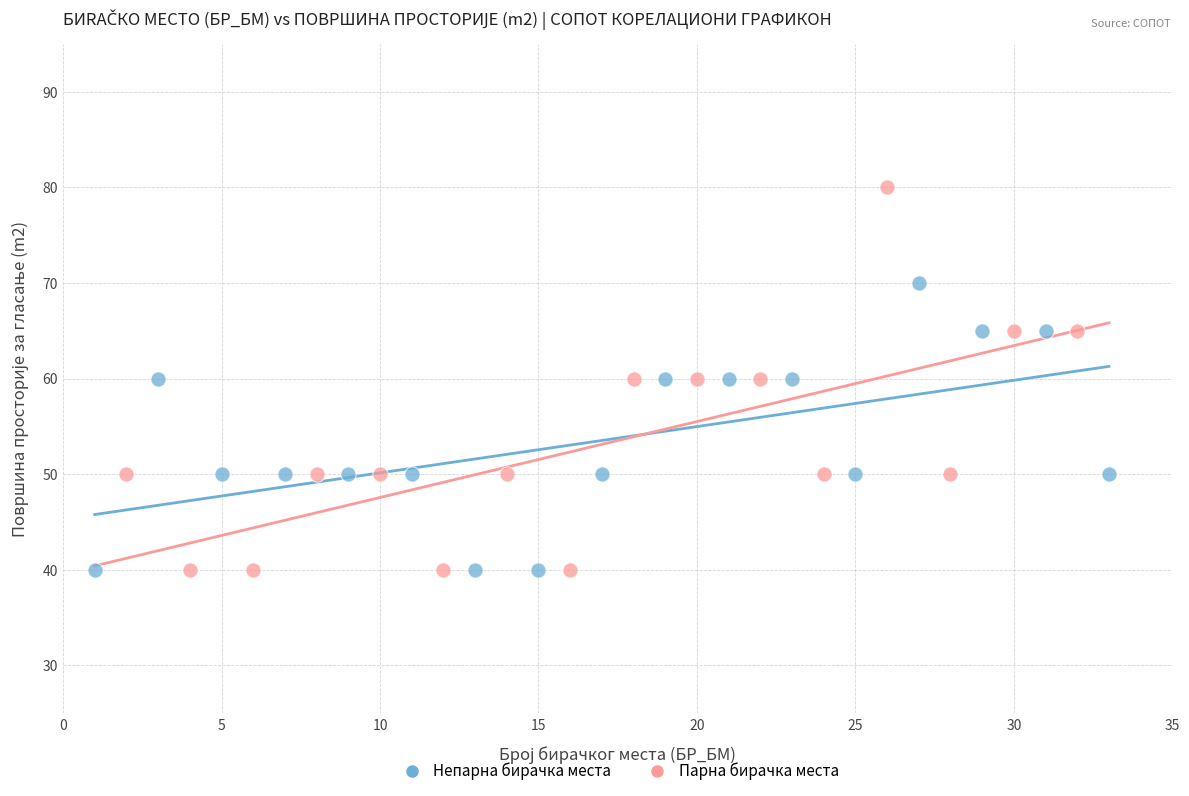

What are all the series names shown in the legend?

Непарна бирачка места, Парна бирачка места